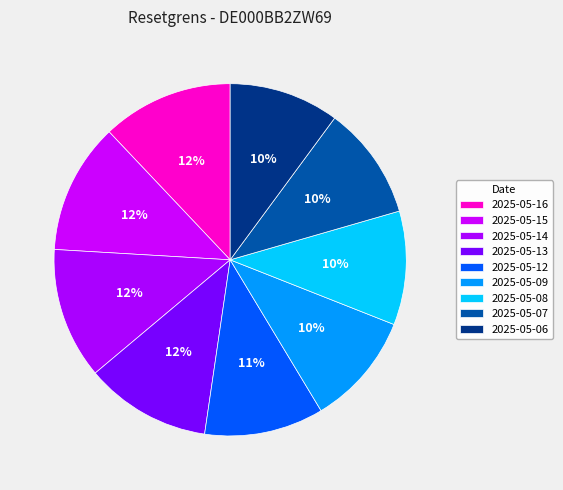

How many segments does this pie chart have?

9